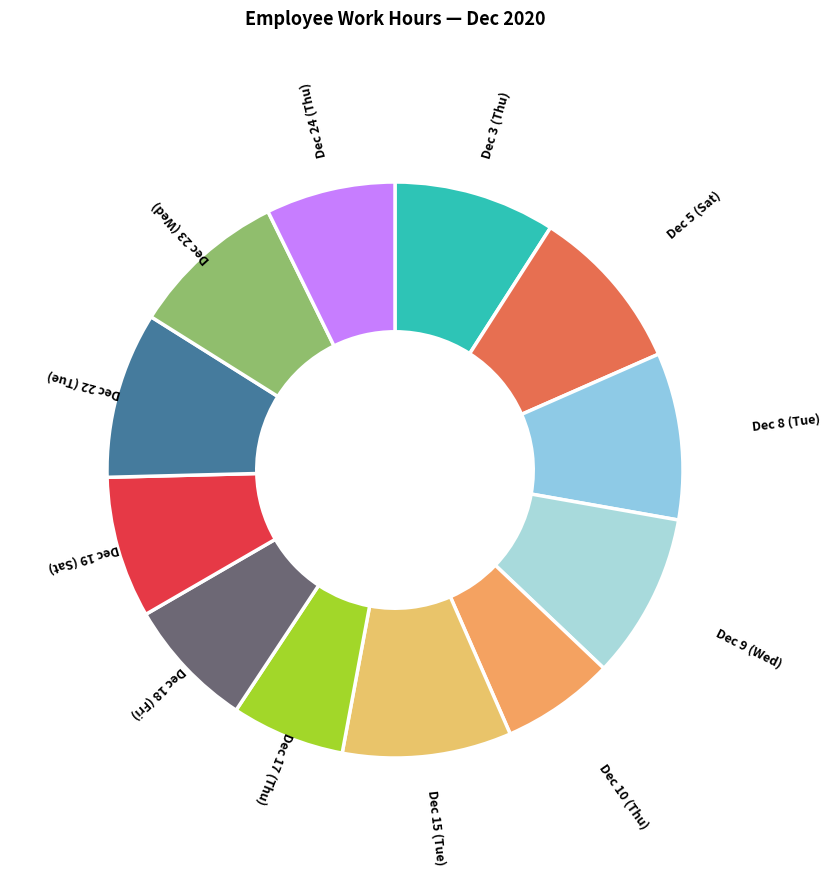

True or false: Dec 24 (Thu) accounts for 22% of the total.

False